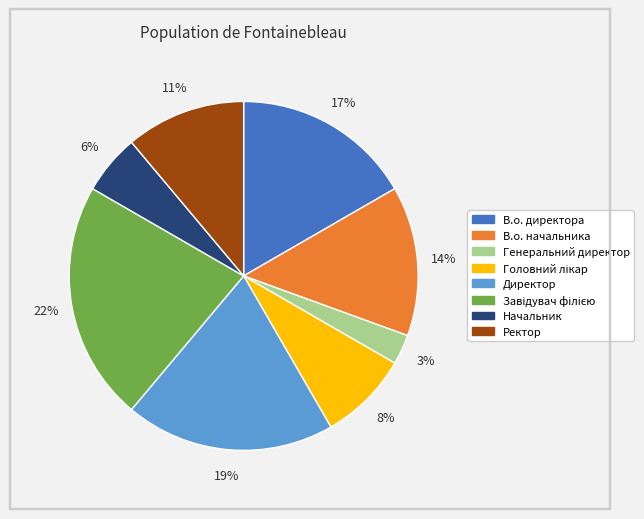

How many slices are in this pie chart?

8